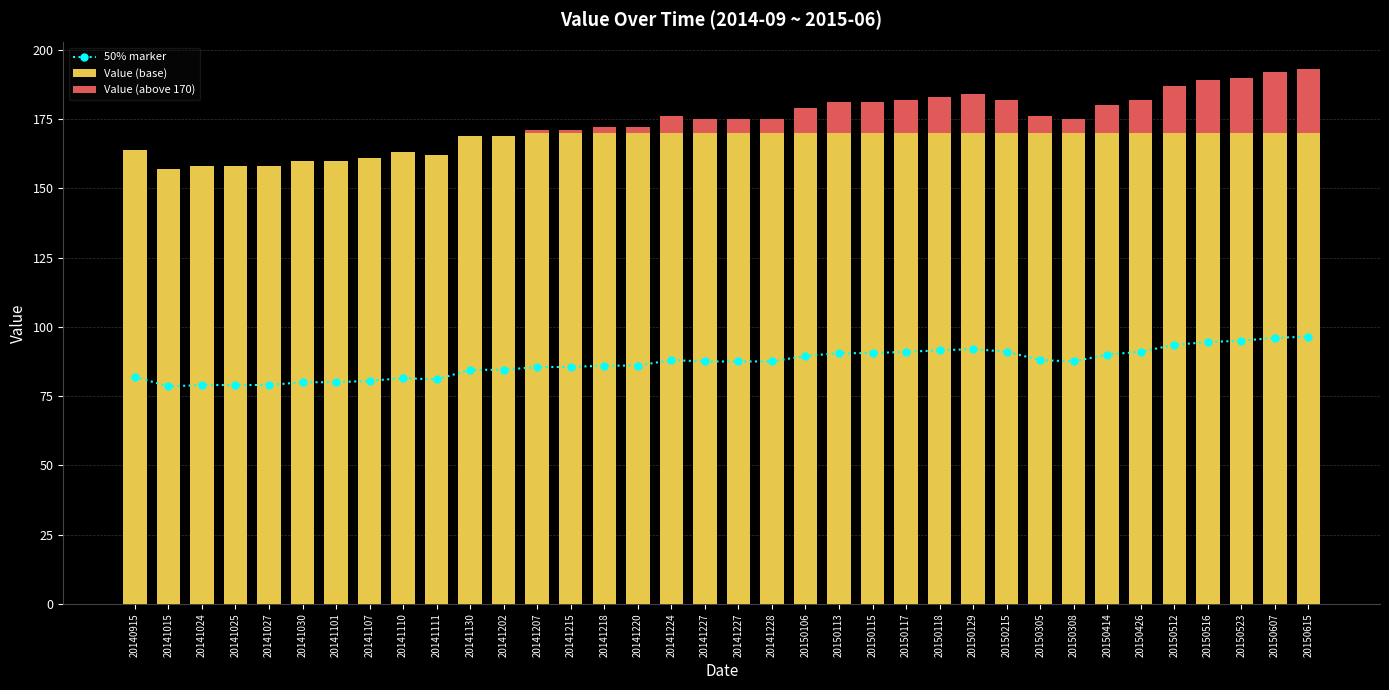

At how many categories does at least one series exceed 47?

36